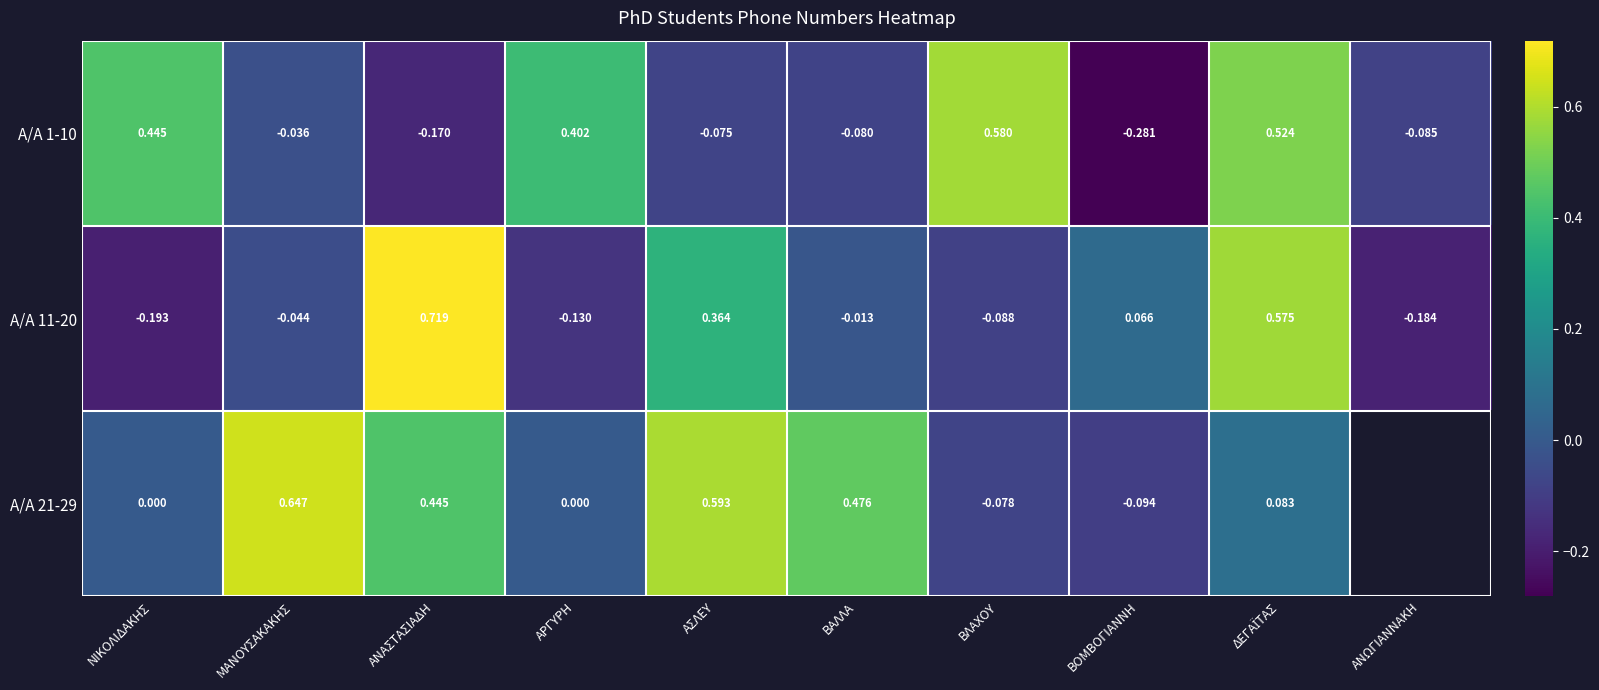

Which label corresponds to the largest value in the chart?

ΑΝΑΣΤΑΣΙΑΔΗ